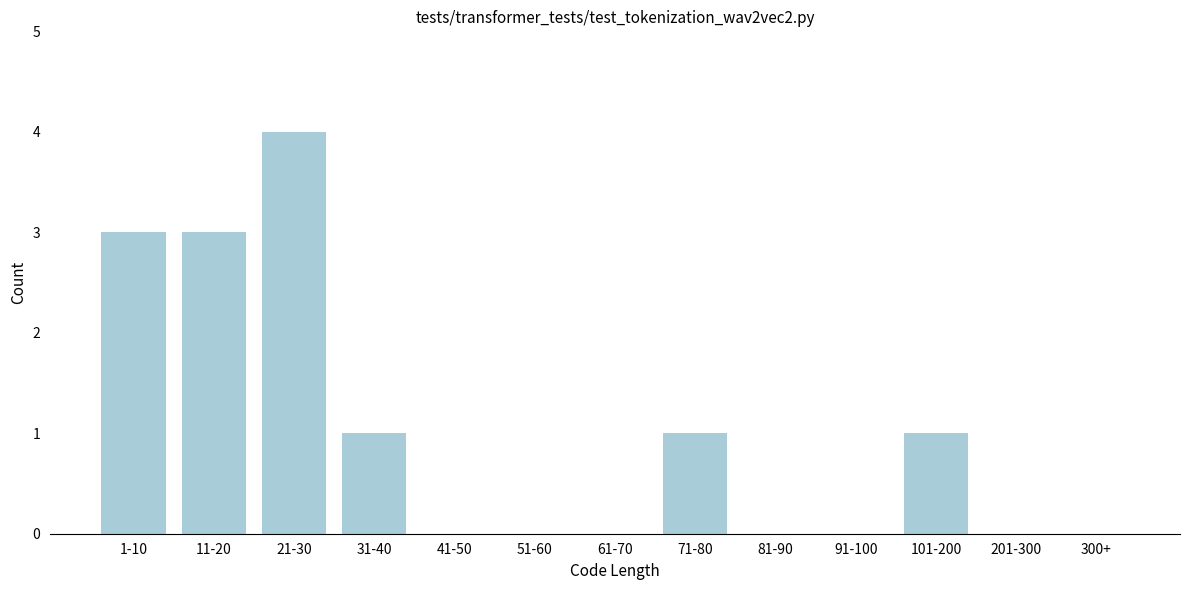

Reading left to right, extract all data points from this chart.

1-10=3	11-20=3	21-30=4	31-40=1	41-50=0	51-60=0	61-70=0	71-80=1	81-90=0	91-100=0	101-200=1	201-300=0	300+=0